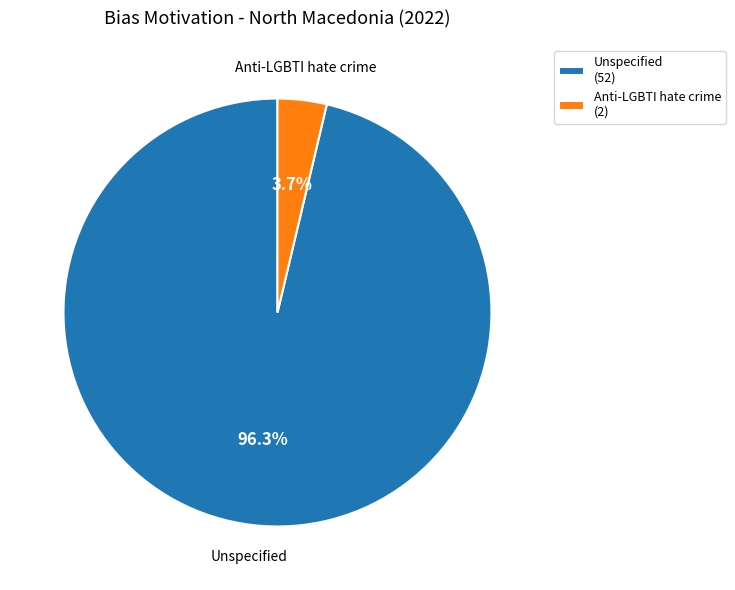

To the nearest percent, what is the average slice percentage?

50%